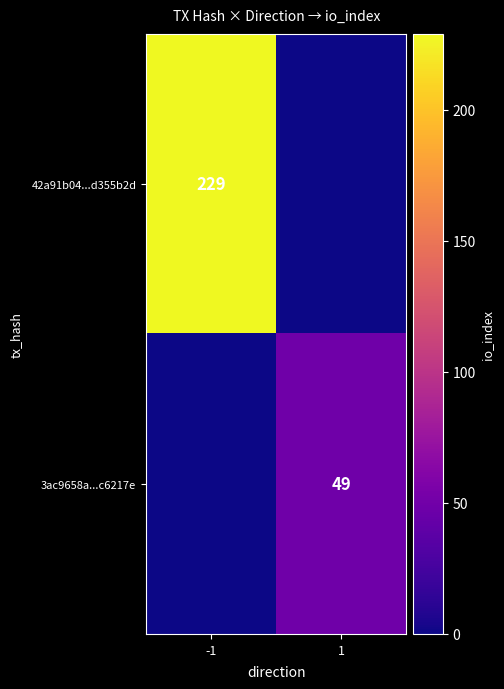

At which category is the sum across all series the highest?

-1